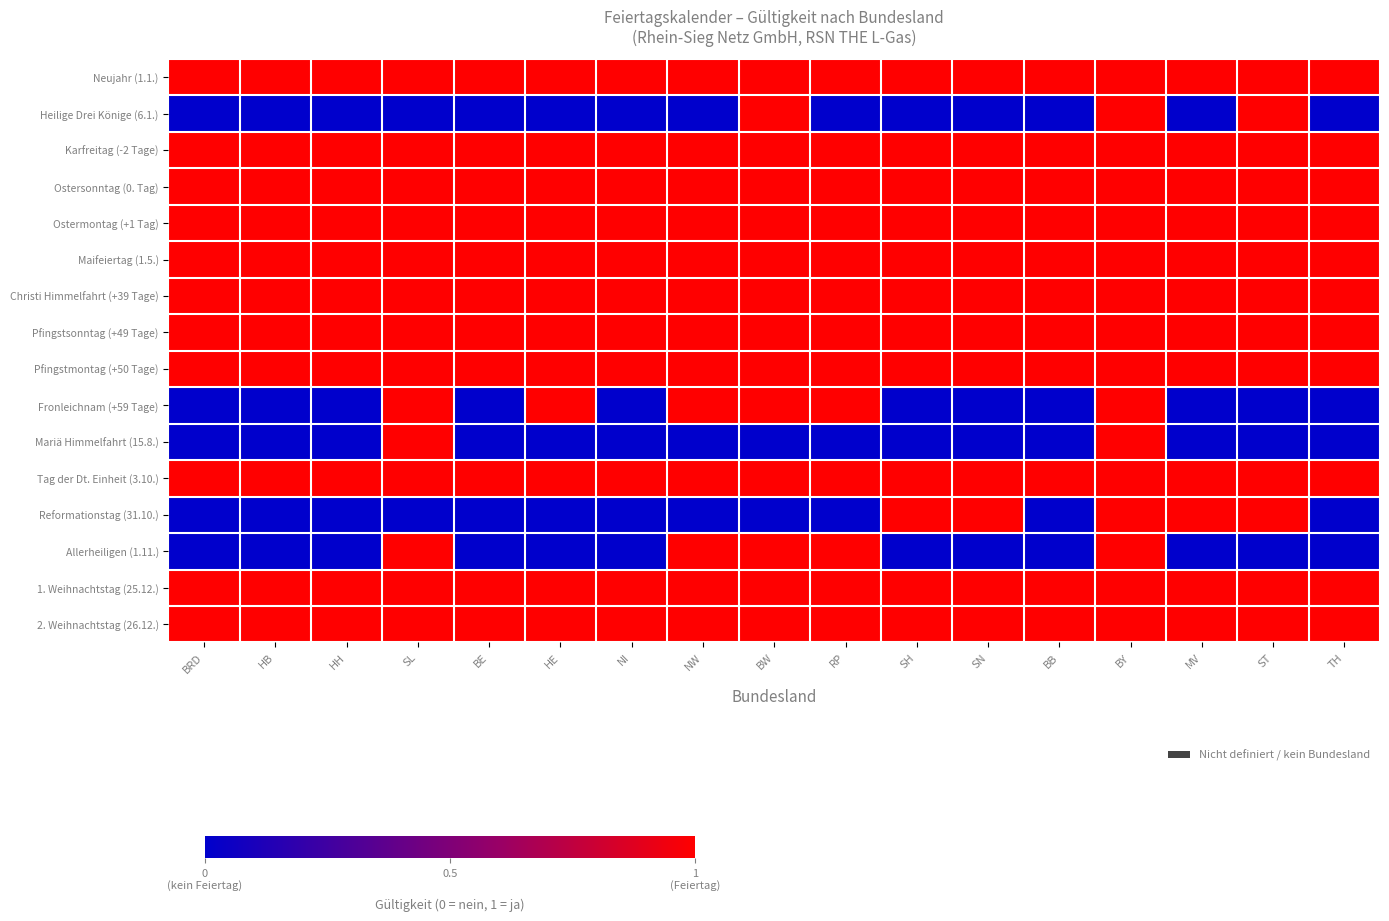

How many data points does each series have?

17